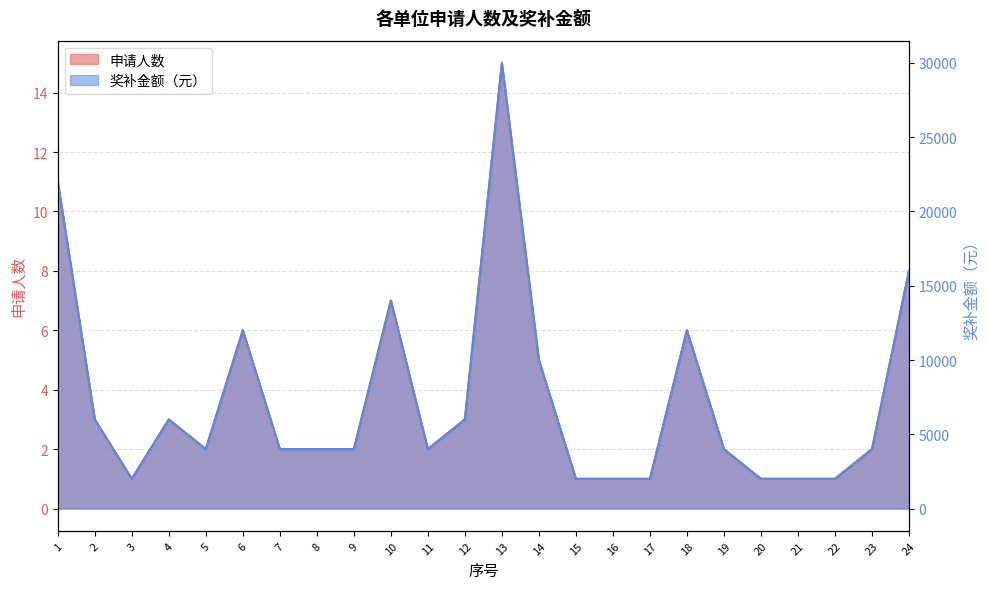

At which label does 奖补金额（元） first exceed 4000?

1